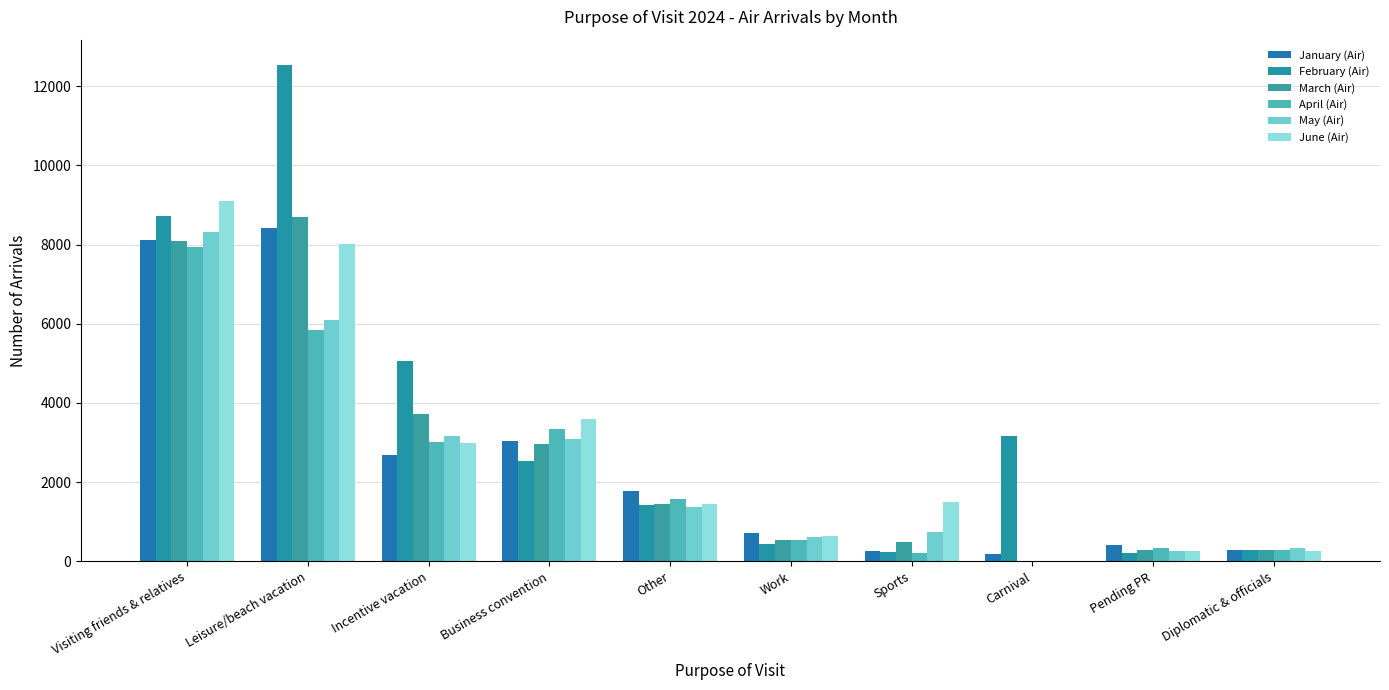

Which category has the highest value in the April (Air) series?

Visiting friends & relatives